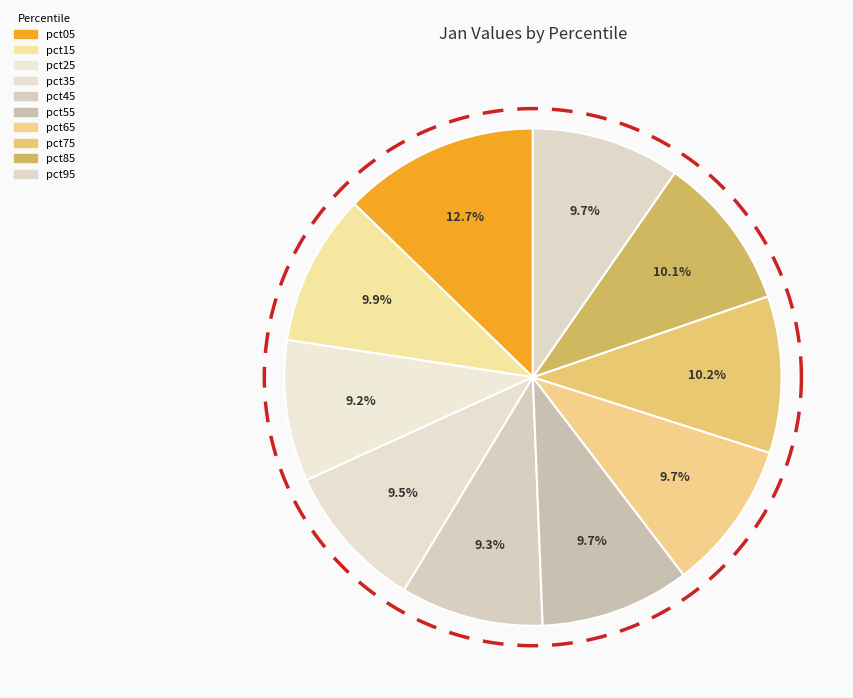

Rank the categories by value from highest to lowest.

pct05, pct75, pct85, pct15, pct55, pct65, pct95, pct35, pct45, pct25